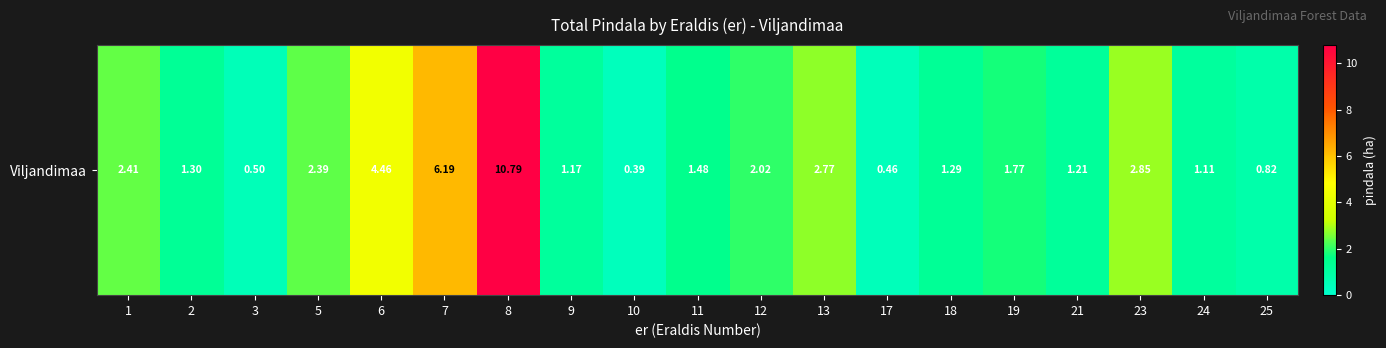

What is the change in value from 3 to 8?

+10.3